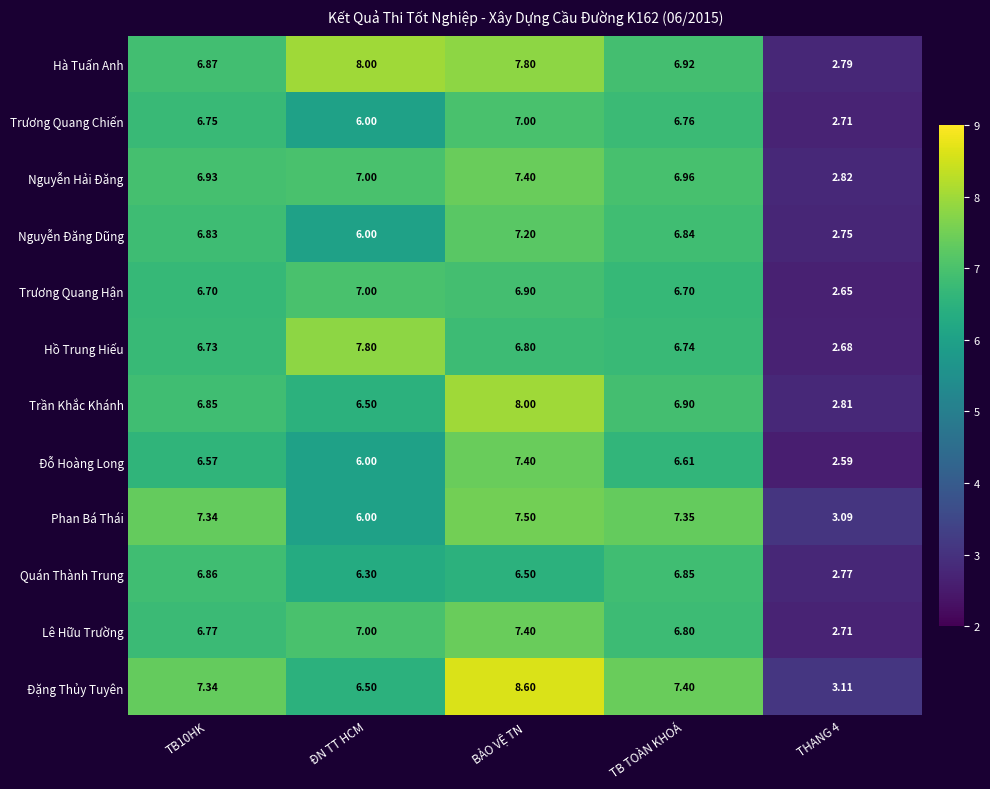

What is the total value across all series at TB10HK?

82.5